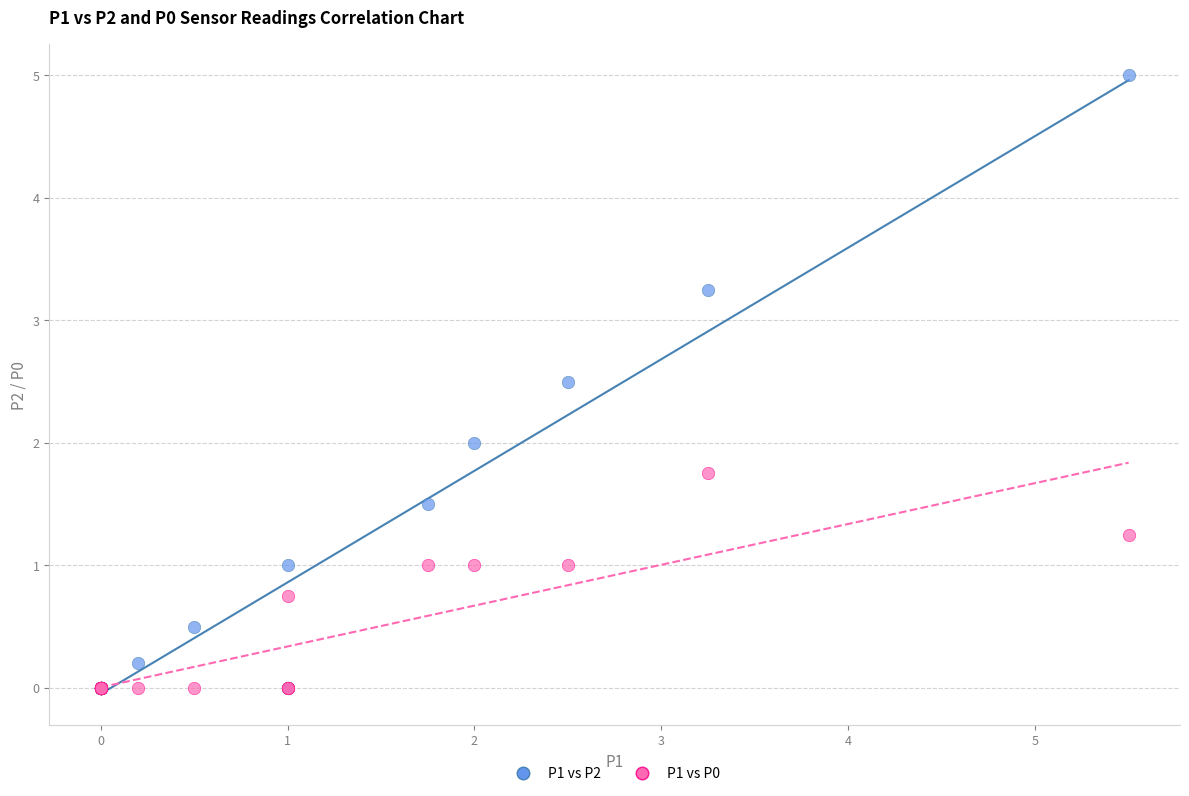

What are all the series names shown in the legend?

P1 vs P2, P1 vs P0